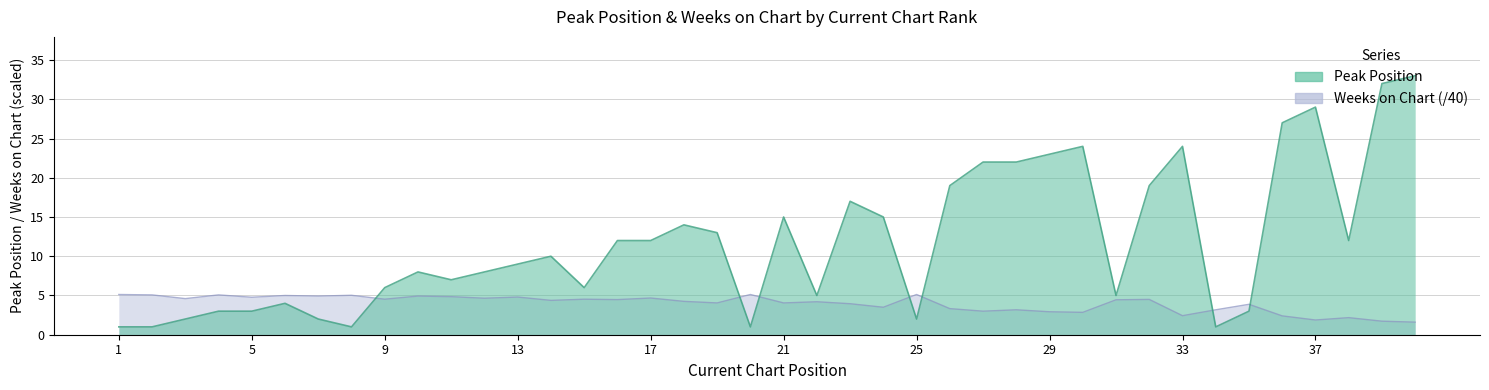

The Peak Position series shows 5.0 at 22. True or false?

True